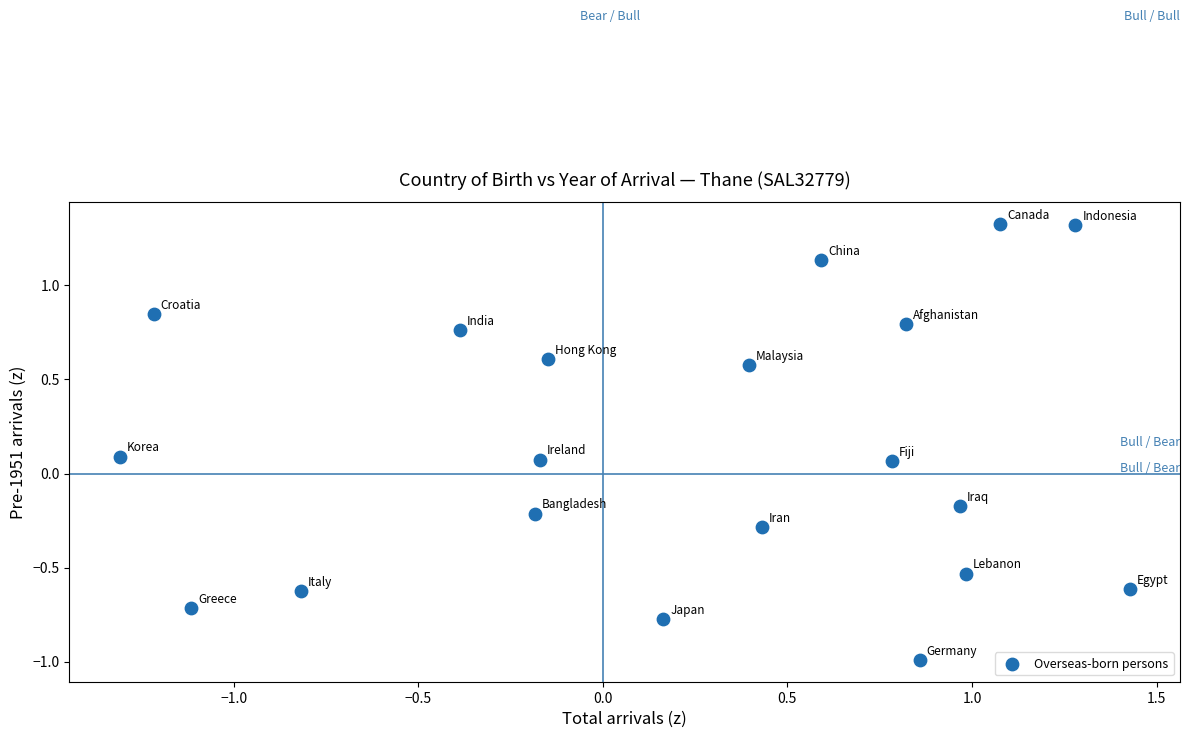

What is the range of X values (max minus min)?

2.7